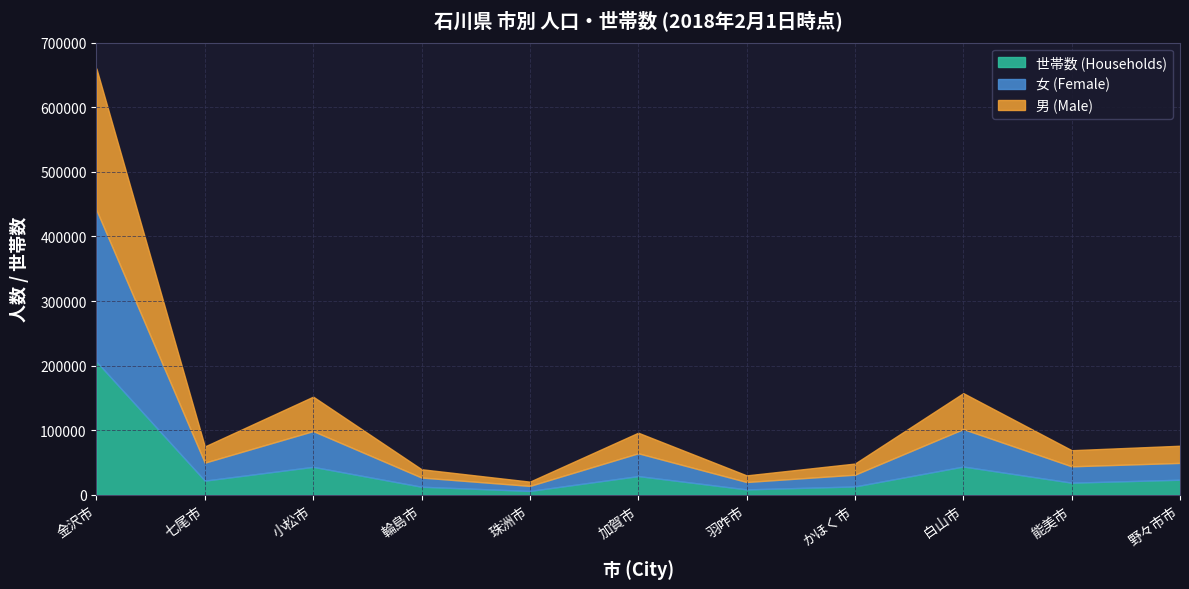

Rank the categories by 男 (Male) value from highest to lowest.

金沢市, 白山市, 小松市, 加賀市, 野々市市, 七尾市, 能美市, かほく市, 輪島市, 羽咋市, 珠洲市